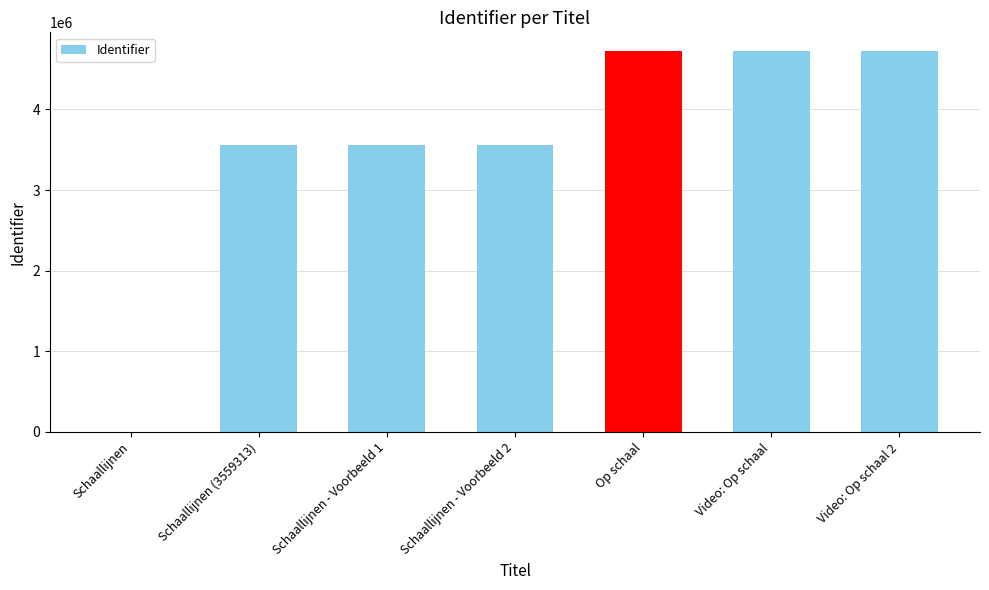

Count the number of categories in the chart.

7